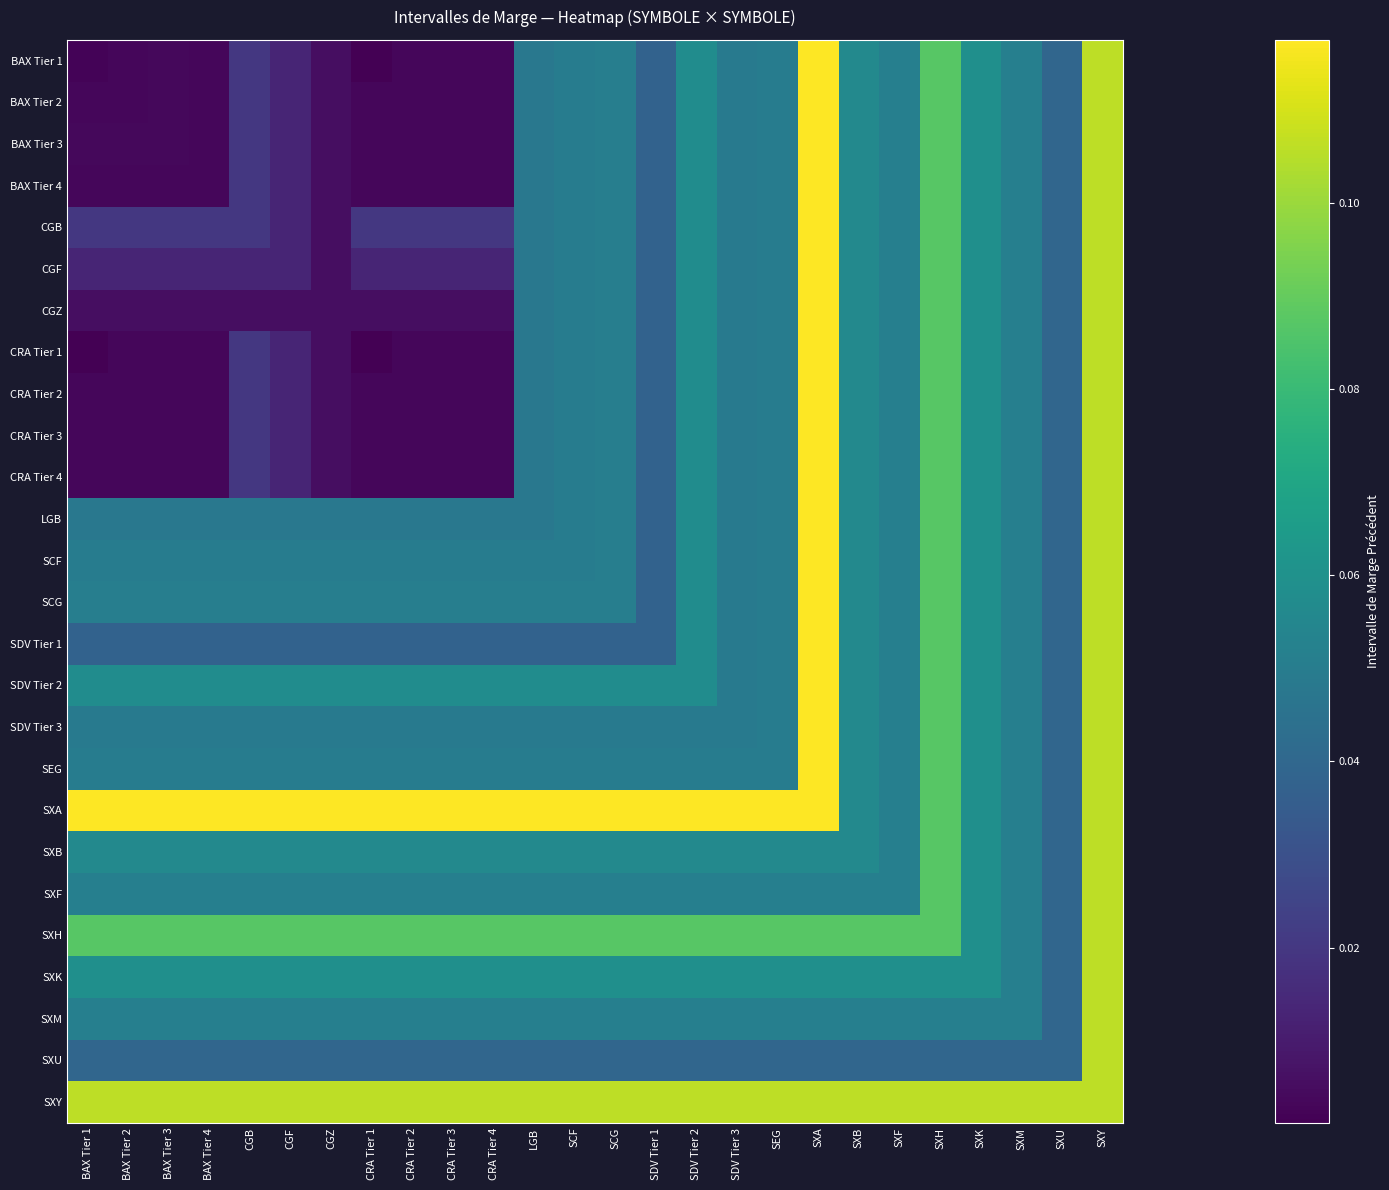

Reading right to left, list all the values displayed in this chart.

BAX Tier 1: SXY=0.1	SXU=0.0	SXM=0.1	SXK=0.1	SXH=0.1	SXF=0.1	SXB=0.1	SXA=0.1	SEG=0.0	SDV Tier 3=0.0	SDV Tier 2=0.1	SDV Tier 1=0.0	SCG=0.1	SCF=0.1	LGB=0.0	CRA Tier 4=0.0	CRA Tier 3=0.0	CRA Tier 2=0.0	CRA Tier 1=0.0	CGZ=0.0	CGF=0.0	CGB=0.0	BAX Tier 4=0.0	BAX Tier 3=0.0	BAX Tier 2=0.0	BAX Tier 1=0.0
BAX Tier 2: SXY=0.1	SXU=0.0	SXM=0.1	SXK=0.1	SXH=0.1	SXF=0.1	SXB=0.1	SXA=0.1	SEG=0.0	SDV Tier 3=0.0	SDV Tier 2=0.1	SDV Tier 1=0.0	SCG=0.1	SCF=0.1	LGB=0.0	CRA Tier 4=0.0	CRA Tier 3=0.0	CRA Tier 2=0.0	CRA Tier 1=0.0	CGZ=0.0	CGF=0.0	CGB=0.0	BAX Tier 4=0.0	BAX Tier 3=0.0	BAX Tier 2=0.0	BAX Tier 1=0.0
BAX Tier 3: SXY=0.1	SXU=0.0	SXM=0.1	SXK=0.1	SXH=0.1	SXF=0.1	SXB=0.1	SXA=0.1	SEG=0.0	SDV Tier 3=0.0	SDV Tier 2=0.1	SDV Tier 1=0.0	SCG=0.1	SCF=0.1	LGB=0.0	CRA Tier 4=0.0	CRA Tier 3=0.0	CRA Tier 2=0.0	CRA Tier 1=0.0	CGZ=0.0	CGF=0.0	CGB=0.0	BAX Tier 4=0.0	BAX Tier 3=0.0	BAX Tier 2=0.0	BAX Tier 1=0.0
BAX Tier 4: SXY=0.1	SXU=0.0	SXM=0.1	SXK=0.1	SXH=0.1	SXF=0.1	SXB=0.1	SXA=0.1	SEG=0.0	SDV Tier 3=0.0	SDV Tier 2=0.1	SDV Tier 1=0.0	SCG=0.1	SCF=0.1	LGB=0.0	CRA Tier 4=0.0	CRA Tier 3=0.0	CRA Tier 2=0.0	CRA Tier 1=0.0	CGZ=0.0	CGF=0.0	CGB=0.0	BAX Tier 4=0.0	BAX Tier 3=0.0	BAX Tier 2=0.0	BAX Tier 1=0.0
CGB: SXY=0.1	SXU=0.0	SXM=0.1	SXK=0.1	SXH=0.1	SXF=0.1	SXB=0.1	SXA=0.1	SEG=0.0	SDV Tier 3=0.0	SDV Tier 2=0.1	SDV Tier 1=0.0	SCG=0.1	SCF=0.1	LGB=0.0	CRA Tier 4=0.0	CRA Tier 3=0.0	CRA Tier 2=0.0	CRA Tier 1=0.0	CGZ=0.0	CGF=0.0	CGB=0.0	BAX Tier 4=0.0	BAX Tier 3=0.0	BAX Tier 2=0.0	BAX Tier 1=0.0
CGF: SXY=0.1	SXU=0.0	SXM=0.1	SXK=0.1	SXH=0.1	SXF=0.1	SXB=0.1	SXA=0.1	SEG=0.0	SDV Tier 3=0.0	SDV Tier 2=0.1	SDV Tier 1=0.0	SCG=0.1	SCF=0.1	LGB=0.0	CRA Tier 4=0.0	CRA Tier 3=0.0	CRA Tier 2=0.0	CRA Tier 1=0.0	CGZ=0.0	CGF=0.0	CGB=0.0	BAX Tier 4=0.0	BAX Tier 3=0.0	BAX Tier 2=0.0	BAX Tier 1=0.0
CGZ: SXY=0.1	SXU=0.0	SXM=0.1	SXK=0.1	SXH=0.1	SXF=0.1	SXB=0.1	SXA=0.1	SEG=0.0	SDV Tier 3=0.0	SDV Tier 2=0.1	SDV Tier 1=0.0	SCG=0.1	SCF=0.1	LGB=0.0	CRA Tier 4=0.0	CRA Tier 3=0.0	CRA Tier 2=0.0	CRA Tier 1=0.0	CGZ=0.0	CGF=0.0	CGB=0.0	BAX Tier 4=0.0	BAX Tier 3=0.0	BAX Tier 2=0.0	BAX Tier 1=0.0
CRA Tier 1: SXY=0.1	SXU=0.0	SXM=0.1	SXK=0.1	SXH=0.1	SXF=0.1	SXB=0.1	SXA=0.1	SEG=0.0	SDV Tier 3=0.0	SDV Tier 2=0.1	SDV Tier 1=0.0	SCG=0.1	SCF=0.1	LGB=0.0	CRA Tier 4=0.0	CRA Tier 3=0.0	CRA Tier 2=0.0	CRA Tier 1=0.0	CGZ=0.0	CGF=0.0	CGB=0.0	BAX Tier 4=0.0	BAX Tier 3=0.0	BAX Tier 2=0.0	BAX Tier 1=0.0
CRA Tier 2: SXY=0.1	SXU=0.0	SXM=0.1	SXK=0.1	SXH=0.1	SXF=0.1	SXB=0.1	SXA=0.1	SEG=0.0	SDV Tier 3=0.0	SDV Tier 2=0.1	SDV Tier 1=0.0	SCG=0.1	SCF=0.1	LGB=0.0	CRA Tier 4=0.0	CRA Tier 3=0.0	CRA Tier 2=0.0	CRA Tier 1=0.0	CGZ=0.0	CGF=0.0	CGB=0.0	BAX Tier 4=0.0	BAX Tier 3=0.0	BAX Tier 2=0.0	BAX Tier 1=0.0
CRA Tier 3: SXY=0.1	SXU=0.0	SXM=0.1	SXK=0.1	SXH=0.1	SXF=0.1	SXB=0.1	SXA=0.1	SEG=0.0	SDV Tier 3=0.0	SDV Tier 2=0.1	SDV Tier 1=0.0	SCG=0.1	SCF=0.1	LGB=0.0	CRA Tier 4=0.0	CRA Tier 3=0.0	CRA Tier 2=0.0	CRA Tier 1=0.0	CGZ=0.0	CGF=0.0	CGB=0.0	BAX Tier 4=0.0	BAX Tier 3=0.0	BAX Tier 2=0.0	BAX Tier 1=0.0
CRA Tier 4: SXY=0.1	SXU=0.0	SXM=0.1	SXK=0.1	SXH=0.1	SXF=0.1	SXB=0.1	SXA=0.1	SEG=0.0	SDV Tier 3=0.0	SDV Tier 2=0.1	SDV Tier 1=0.0	SCG=0.1	SCF=0.1	LGB=0.0	CRA Tier 4=0.0	CRA Tier 3=0.0	CRA Tier 2=0.0	CRA Tier 1=0.0	CGZ=0.0	CGF=0.0	CGB=0.0	BAX Tier 4=0.0	BAX Tier 3=0.0	BAX Tier 2=0.0	BAX Tier 1=0.0
LGB: SXY=0.1	SXU=0.0	SXM=0.1	SXK=0.1	SXH=0.1	SXF=0.1	SXB=0.1	SXA=0.1	SEG=0.0	SDV Tier 3=0.0	SDV Tier 2=0.1	SDV Tier 1=0.0	SCG=0.1	SCF=0.1	LGB=0.0	CRA Tier 4=0.0	CRA Tier 3=0.0	CRA Tier 2=0.0	CRA Tier 1=0.0	CGZ=0.0	CGF=0.0	CGB=0.0	BAX Tier 4=0.0	BAX Tier 3=0.0	BAX Tier 2=0.0	BAX Tier 1=0.0
SCF: SXY=0.1	SXU=0.0	SXM=0.1	SXK=0.1	SXH=0.1	SXF=0.1	SXB=0.1	SXA=0.1	SEG=0.0	SDV Tier 3=0.0	SDV Tier 2=0.1	SDV Tier 1=0.0	SCG=0.1	SCF=0.1	LGB=0.1	CRA Tier 4=0.1	CRA Tier 3=0.1	CRA Tier 2=0.1	CRA Tier 1=0.1	CGZ=0.1	CGF=0.1	CGB=0.1	BAX Tier 4=0.1	BAX Tier 3=0.1	BAX Tier 2=0.1	BAX Tier 1=0.1
SCG: SXY=0.1	SXU=0.0	SXM=0.1	SXK=0.1	SXH=0.1	SXF=0.1	SXB=0.1	SXA=0.1	SEG=0.0	SDV Tier 3=0.0	SDV Tier 2=0.1	SDV Tier 1=0.0	SCG=0.1	SCF=0.1	LGB=0.1	CRA Tier 4=0.1	CRA Tier 3=0.1	CRA Tier 2=0.1	CRA Tier 1=0.1	CGZ=0.1	CGF=0.1	CGB=0.1	BAX Tier 4=0.1	BAX Tier 3=0.1	BAX Tier 2=0.1	BAX Tier 1=0.1
SDV Tier 1: SXY=0.1	SXU=0.0	SXM=0.1	SXK=0.1	SXH=0.1	SXF=0.1	SXB=0.1	SXA=0.1	SEG=0.0	SDV Tier 3=0.0	SDV Tier 2=0.1	SDV Tier 1=0.0	SCG=0.0	SCF=0.0	LGB=0.0	CRA Tier 4=0.0	CRA Tier 3=0.0	CRA Tier 2=0.0	CRA Tier 1=0.0	CGZ=0.0	CGF=0.0	CGB=0.0	BAX Tier 4=0.0	BAX Tier 3=0.0	BAX Tier 2=0.0	BAX Tier 1=0.0
SDV Tier 2: SXY=0.1	SXU=0.0	SXM=0.1	SXK=0.1	SXH=0.1	SXF=0.1	SXB=0.1	SXA=0.1	SEG=0.0	SDV Tier 3=0.0	SDV Tier 2=0.1	SDV Tier 1=0.1	SCG=0.1	SCF=0.1	LGB=0.1	CRA Tier 4=0.1	CRA Tier 3=0.1	CRA Tier 2=0.1	CRA Tier 1=0.1	CGZ=0.1	CGF=0.1	CGB=0.1	BAX Tier 4=0.1	BAX Tier 3=0.1	BAX Tier 2=0.1	BAX Tier 1=0.1
SDV Tier 3: SXY=0.1	SXU=0.0	SXM=0.1	SXK=0.1	SXH=0.1	SXF=0.1	SXB=0.1	SXA=0.1	SEG=0.0	SDV Tier 3=0.0	SDV Tier 2=0.0	SDV Tier 1=0.0	SCG=0.0	SCF=0.0	LGB=0.0	CRA Tier 4=0.0	CRA Tier 3=0.0	CRA Tier 2=0.0	CRA Tier 1=0.0	CGZ=0.0	CGF=0.0	CGB=0.0	BAX Tier 4=0.0	BAX Tier 3=0.0	BAX Tier 2=0.0	BAX Tier 1=0.0
SEG: SXY=0.1	SXU=0.0	SXM=0.1	SXK=0.1	SXH=0.1	SXF=0.1	SXB=0.1	SXA=0.1	SEG=0.0	SDV Tier 3=0.0	SDV Tier 2=0.0	SDV Tier 1=0.0	SCG=0.0	SCF=0.0	LGB=0.0	CRA Tier 4=0.0	CRA Tier 3=0.0	CRA Tier 2=0.0	CRA Tier 1=0.0	CGZ=0.0	CGF=0.0	CGB=0.0	BAX Tier 4=0.0	BAX Tier 3=0.0	BAX Tier 2=0.0	BAX Tier 1=0.0
SXA: SXY=0.1	SXU=0.0	SXM=0.1	SXK=0.1	SXH=0.1	SXF=0.1	SXB=0.1	SXA=0.1	SEG=0.1	SDV Tier 3=0.1	SDV Tier 2=0.1	SDV Tier 1=0.1	SCG=0.1	SCF=0.1	LGB=0.1	CRA Tier 4=0.1	CRA Tier 3=0.1	CRA Tier 2=0.1	CRA Tier 1=0.1	CGZ=0.1	CGF=0.1	CGB=0.1	BAX Tier 4=0.1	BAX Tier 3=0.1	BAX Tier 2=0.1	BAX Tier 1=0.1
SXB: SXY=0.1	SXU=0.0	SXM=0.1	SXK=0.1	SXH=0.1	SXF=0.1	SXB=0.1	SXA=0.1	SEG=0.1	SDV Tier 3=0.1	SDV Tier 2=0.1	SDV Tier 1=0.1	SCG=0.1	SCF=0.1	LGB=0.1	CRA Tier 4=0.1	CRA Tier 3=0.1	CRA Tier 2=0.1	CRA Tier 1=0.1	CGZ=0.1	CGF=0.1	CGB=0.1	BAX Tier 4=0.1	BAX Tier 3=0.1	BAX Tier 2=0.1	BAX Tier 1=0.1
SXF: SXY=0.1	SXU=0.0	SXM=0.1	SXK=0.1	SXH=0.1	SXF=0.1	SXB=0.1	SXA=0.1	SEG=0.1	SDV Tier 3=0.1	SDV Tier 2=0.1	SDV Tier 1=0.1	SCG=0.1	SCF=0.1	LGB=0.1	CRA Tier 4=0.1	CRA Tier 3=0.1	CRA Tier 2=0.1	CRA Tier 1=0.1	CGZ=0.1	CGF=0.1	CGB=0.1	BAX Tier 4=0.1	BAX Tier 3=0.1	BAX Tier 2=0.1	BAX Tier 1=0.1
SXH: SXY=0.1	SXU=0.0	SXM=0.1	SXK=0.1	SXH=0.1	SXF=0.1	SXB=0.1	SXA=0.1	SEG=0.1	SDV Tier 3=0.1	SDV Tier 2=0.1	SDV Tier 1=0.1	SCG=0.1	SCF=0.1	LGB=0.1	CRA Tier 4=0.1	CRA Tier 3=0.1	CRA Tier 2=0.1	CRA Tier 1=0.1	CGZ=0.1	CGF=0.1	CGB=0.1	BAX Tier 4=0.1	BAX Tier 3=0.1	BAX Tier 2=0.1	BAX Tier 1=0.1
SXK: SXY=0.1	SXU=0.0	SXM=0.1	SXK=0.1	SXH=0.1	SXF=0.1	SXB=0.1	SXA=0.1	SEG=0.1	SDV Tier 3=0.1	SDV Tier 2=0.1	SDV Tier 1=0.1	SCG=0.1	SCF=0.1	LGB=0.1	CRA Tier 4=0.1	CRA Tier 3=0.1	CRA Tier 2=0.1	CRA Tier 1=0.1	CGZ=0.1	CGF=0.1	CGB=0.1	BAX Tier 4=0.1	BAX Tier 3=0.1	BAX Tier 2=0.1	BAX Tier 1=0.1
SXM: SXY=0.1	SXU=0.0	SXM=0.1	SXK=0.1	SXH=0.1	SXF=0.1	SXB=0.1	SXA=0.1	SEG=0.1	SDV Tier 3=0.1	SDV Tier 2=0.1	SDV Tier 1=0.1	SCG=0.1	SCF=0.1	LGB=0.1	CRA Tier 4=0.1	CRA Tier 3=0.1	CRA Tier 2=0.1	CRA Tier 1=0.1	CGZ=0.1	CGF=0.1	CGB=0.1	BAX Tier 4=0.1	BAX Tier 3=0.1	BAX Tier 2=0.1	BAX Tier 1=0.1
SXU: SXY=0.1	SXU=0.0	SXM=0.0	SXK=0.0	SXH=0.0	SXF=0.0	SXB=0.0	SXA=0.0	SEG=0.0	SDV Tier 3=0.0	SDV Tier 2=0.0	SDV Tier 1=0.0	SCG=0.0	SCF=0.0	LGB=0.0	CRA Tier 4=0.0	CRA Tier 3=0.0	CRA Tier 2=0.0	CRA Tier 1=0.0	CGZ=0.0	CGF=0.0	CGB=0.0	BAX Tier 4=0.0	BAX Tier 3=0.0	BAX Tier 2=0.0	BAX Tier 1=0.0
SXY: SXY=0.1	SXU=0.1	SXM=0.1	SXK=0.1	SXH=0.1	SXF=0.1	SXB=0.1	SXA=0.1	SEG=0.1	SDV Tier 3=0.1	SDV Tier 2=0.1	SDV Tier 1=0.1	SCG=0.1	SCF=0.1	LGB=0.1	CRA Tier 4=0.1	CRA Tier 3=0.1	CRA Tier 2=0.1	CRA Tier 1=0.1	CGZ=0.1	CGF=0.1	CGB=0.1	BAX Tier 4=0.1	BAX Tier 3=0.1	BAX Tier 2=0.1	BAX Tier 1=0.1